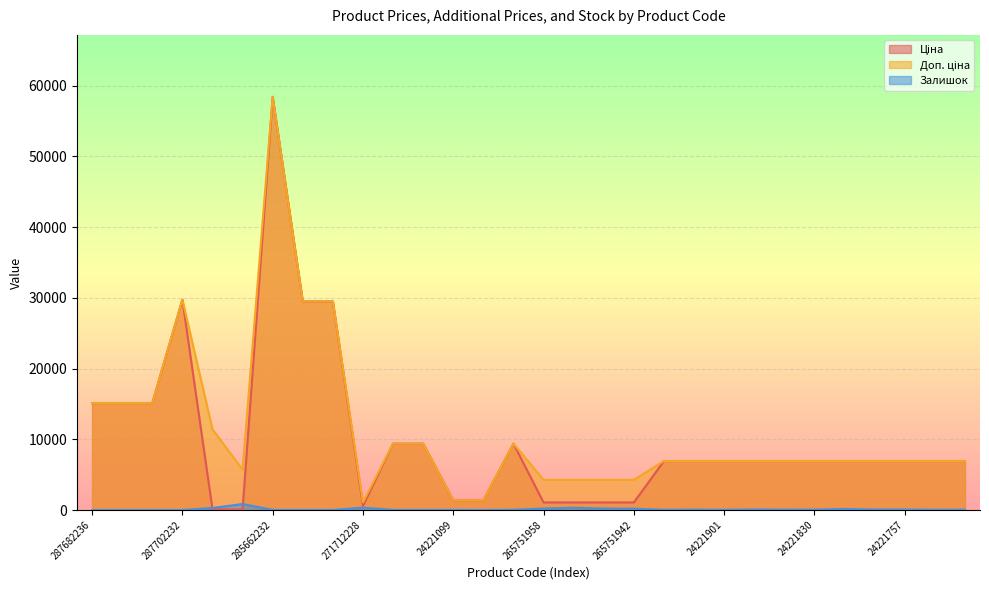

Does the chart display data point markers on the line(s)?

No